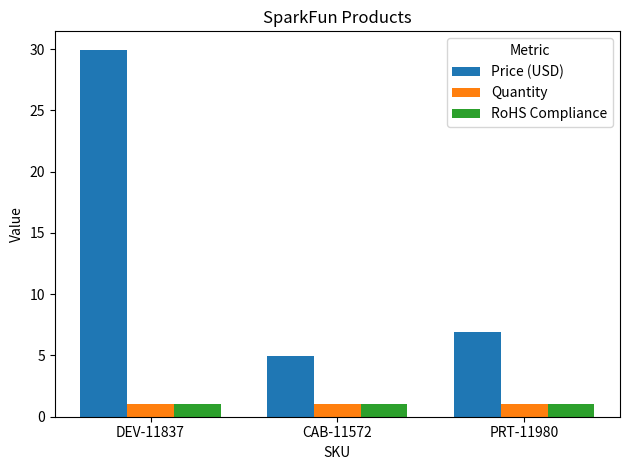

What are all the series names shown in the legend?

Price (USD), Quantity, RoHS Compliance